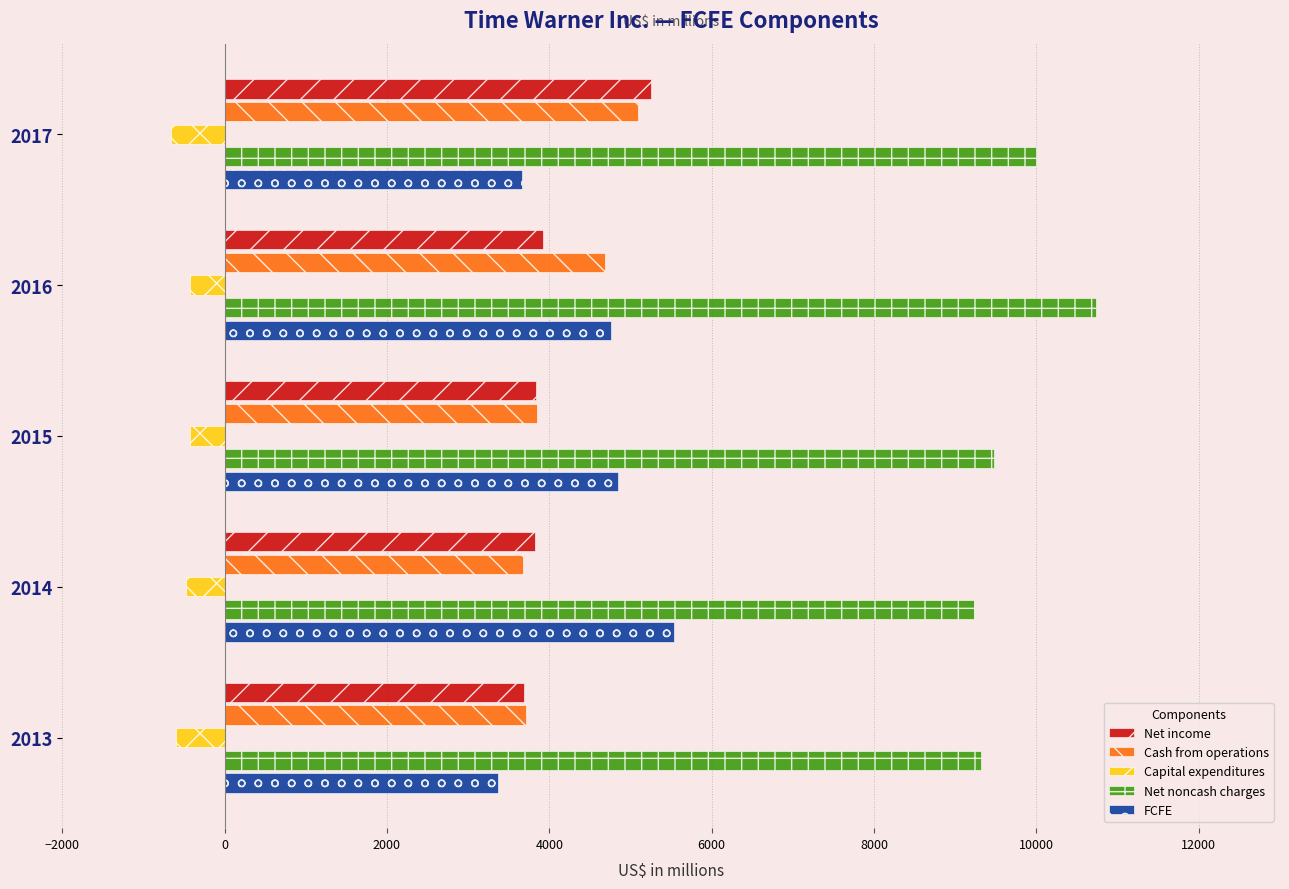

What is the minimum value for Net income?

3691